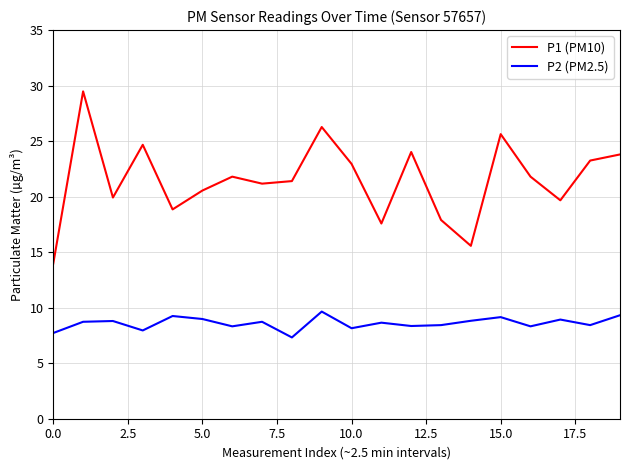

What is the difference between the maximum and minimum values in the P2 (PM2.5) series?

2.3